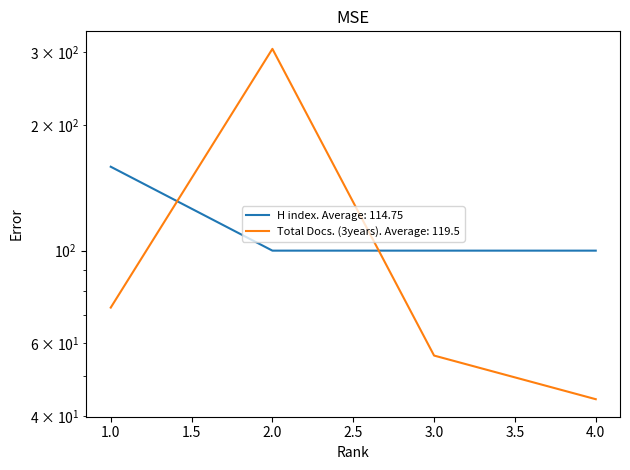

Which series has the widest spread of values?

Total Docs. (3years)